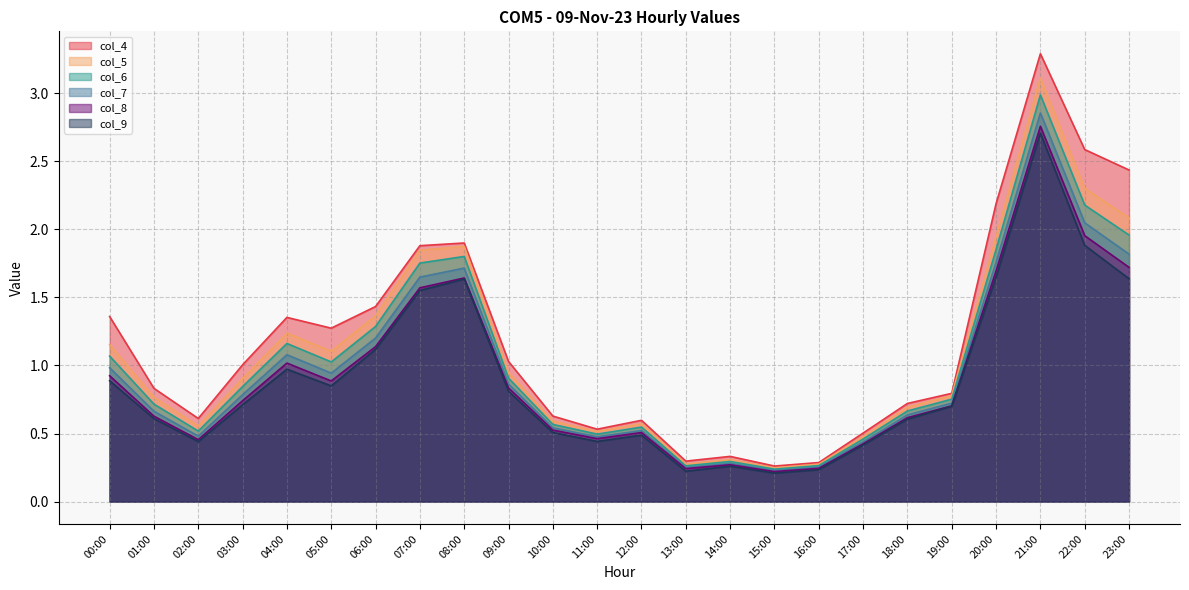

True or false: col_4 and col_8 intersect in this chart.

False